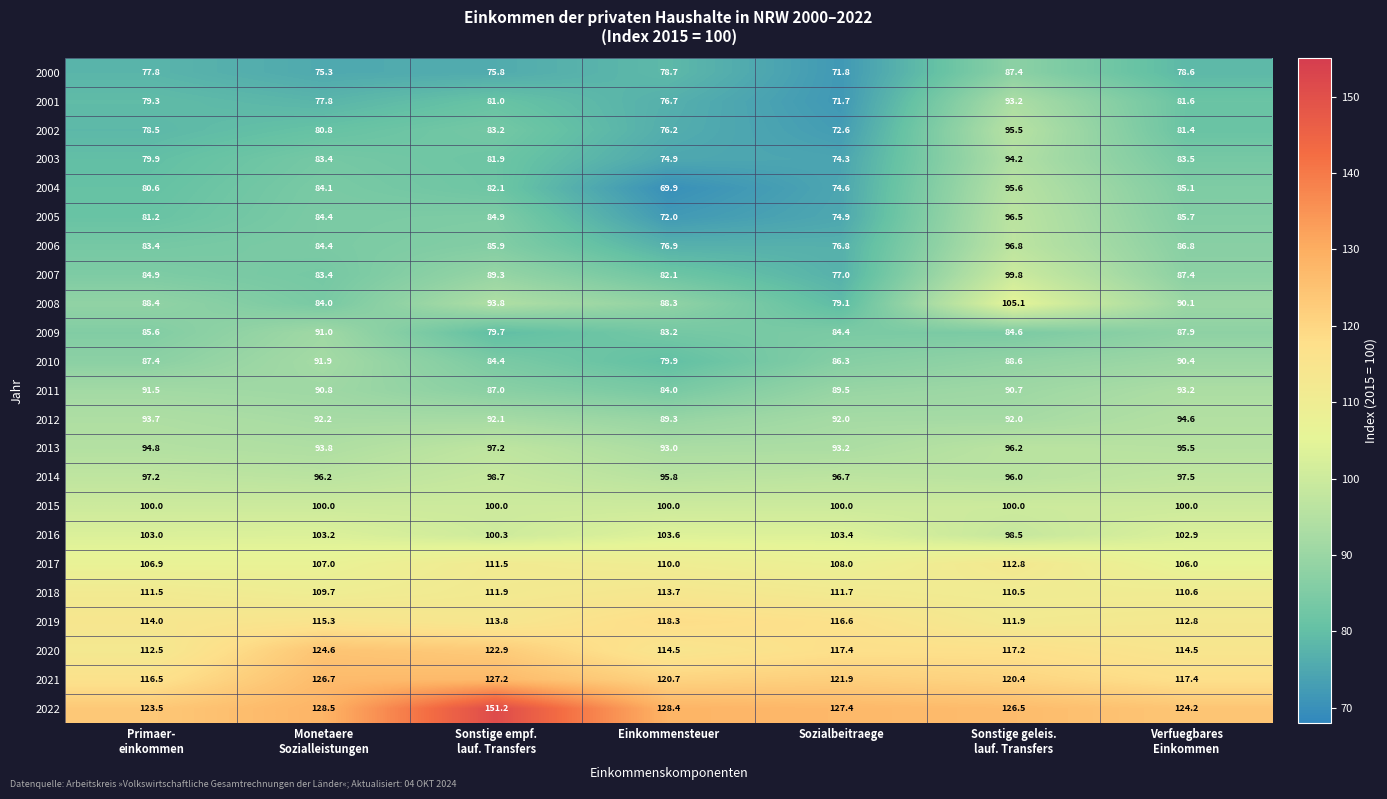

At which category is the sum across all series the highest?

Sonstige geleis.
lauf. Transfers